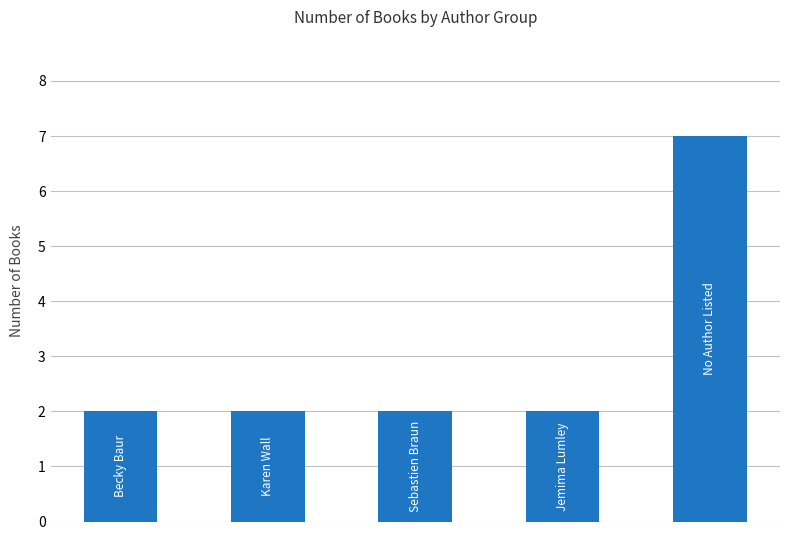

How many values are between 2 and 3?

4